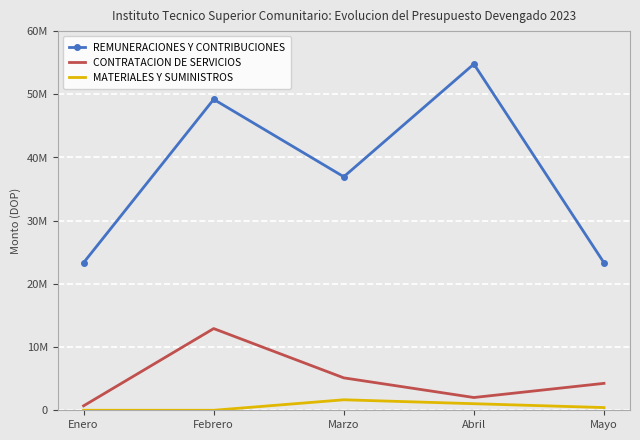

What are all the series names shown in the legend?

REMUNERACIONES Y CONTRIBUCIONES, CONTRATACION DE SERVICIOS, MATERIALES Y SUMINISTROS